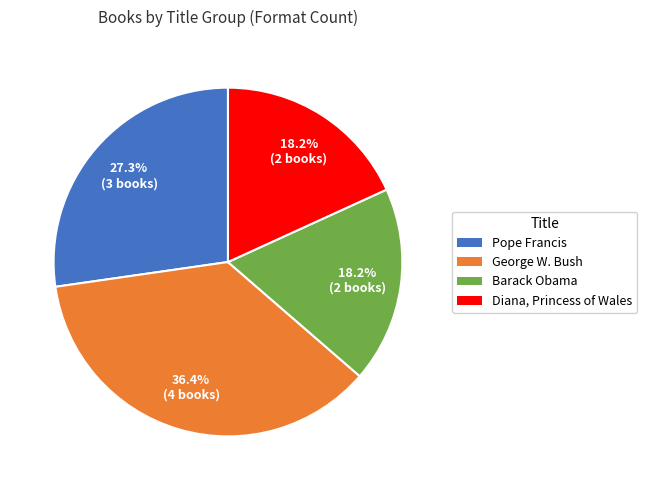

Which has a higher value, Barack Obama or Pope Francis?

Pope Francis